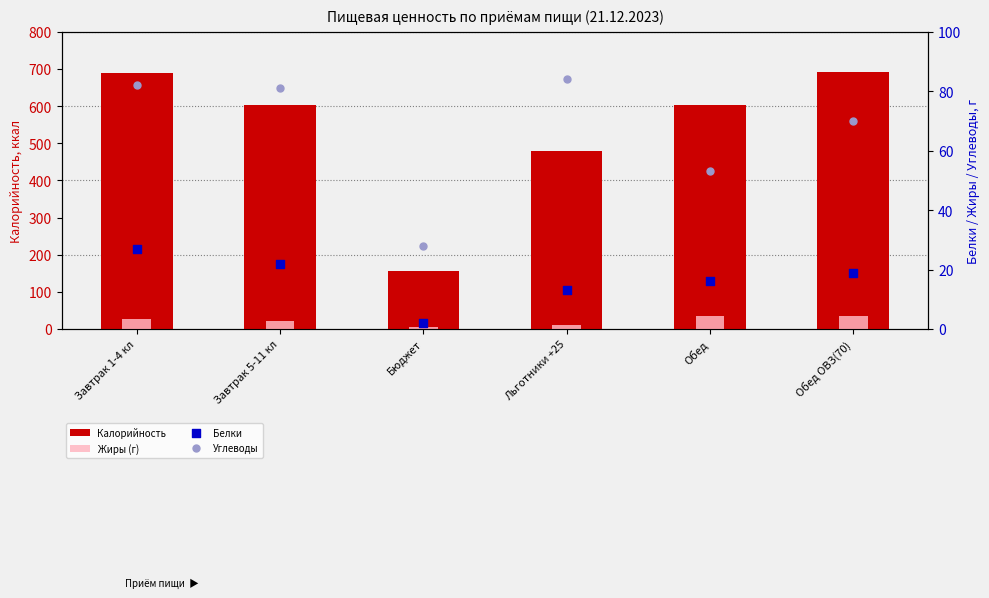

Which series contains the highest Y value?

Калорийность